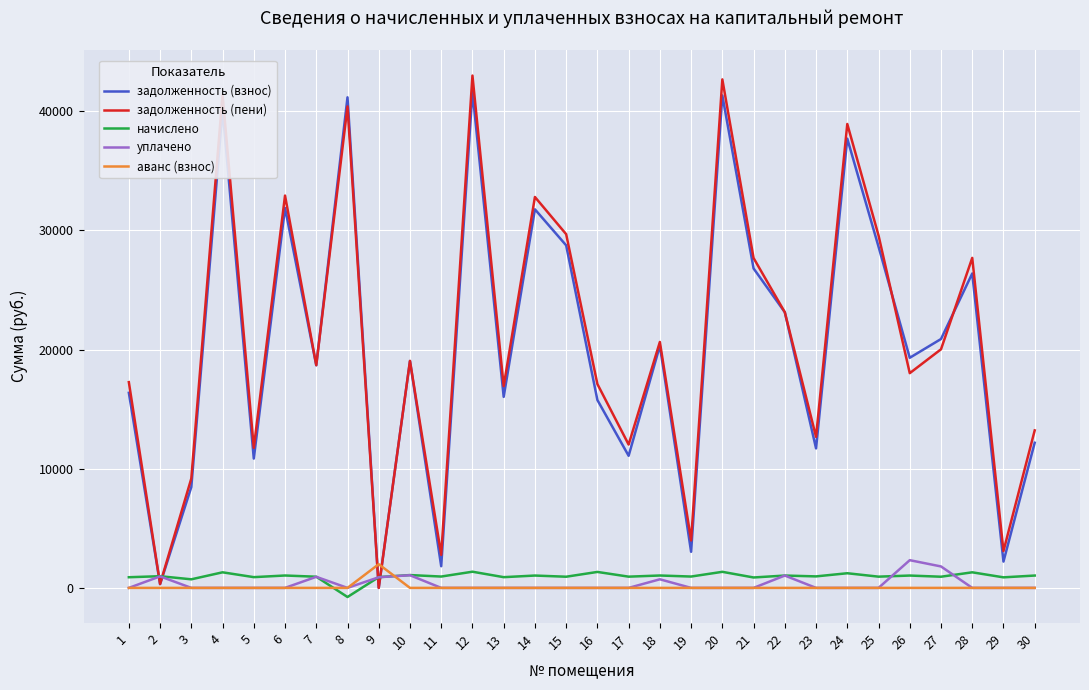

Between which two adjacent categories do задолженность (взнос) and начислено first intersect?

1 and 2